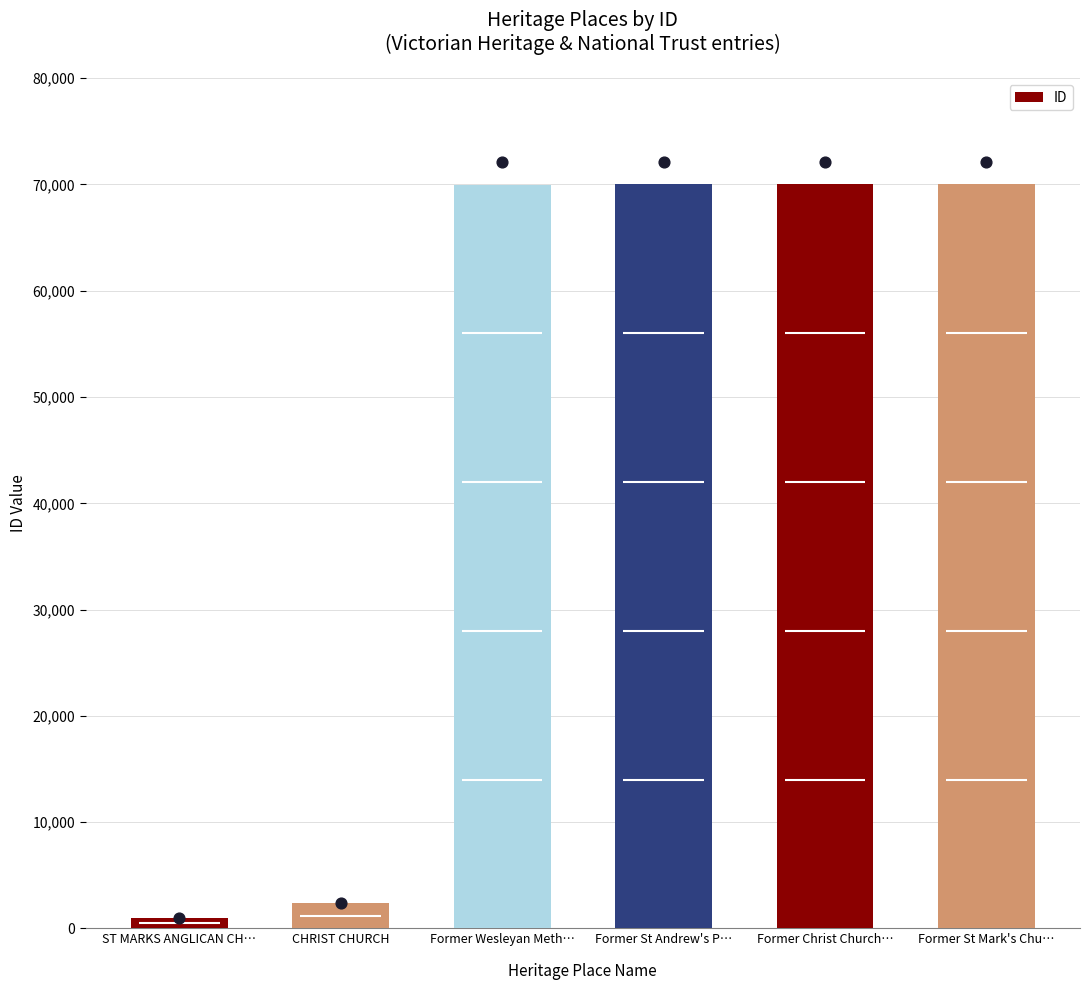

What is the change in value from Former Wesleyan Meth… to Former St Andrew's P…?

+26